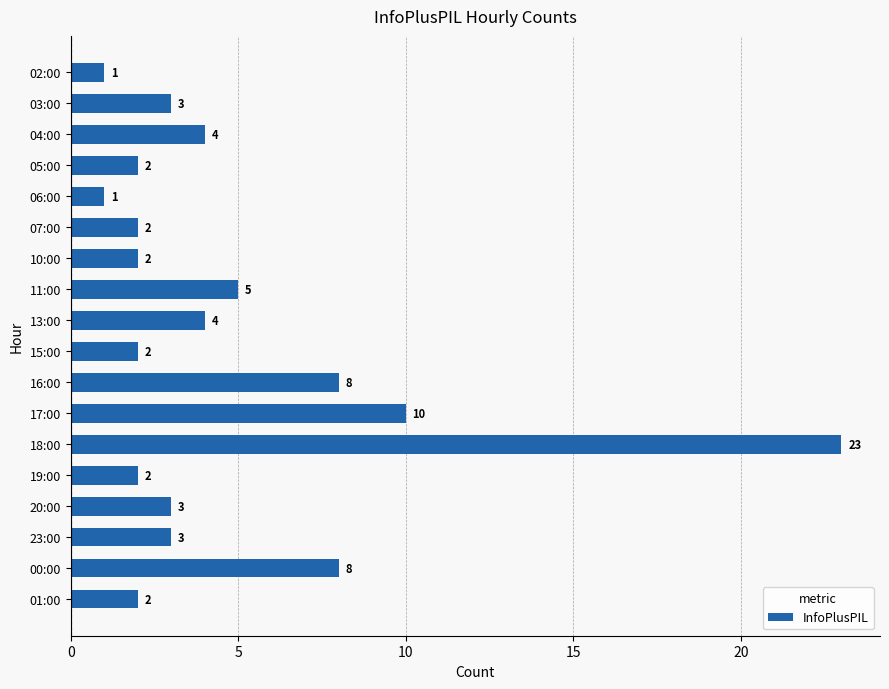

Reading top to bottom, list all the values displayed in this chart.

02:00=1	03:00=3	04:00=4	05:00=2	06:00=1	07:00=2	10:00=2	11:00=5	13:00=4	15:00=2	16:00=8	17:00=10	18:00=23	19:00=2	20:00=3	23:00=3	00:00=8	01:00=2